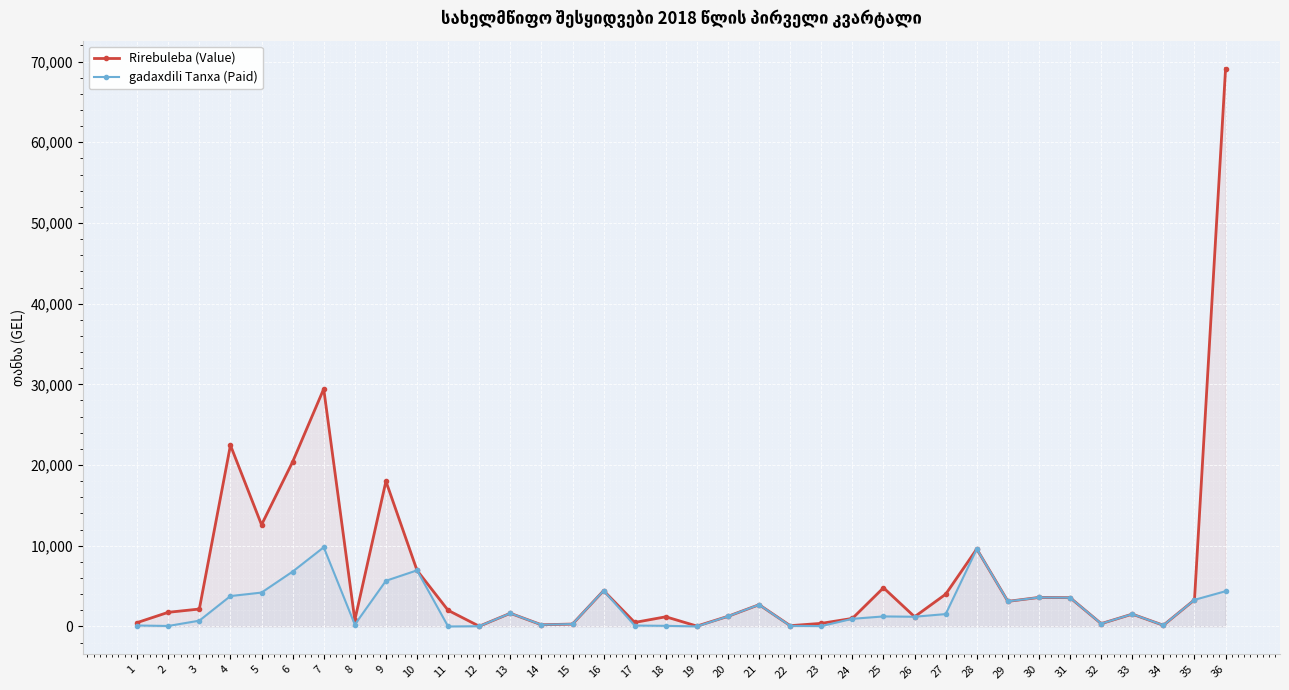

How many lines are shown in the chart?

2